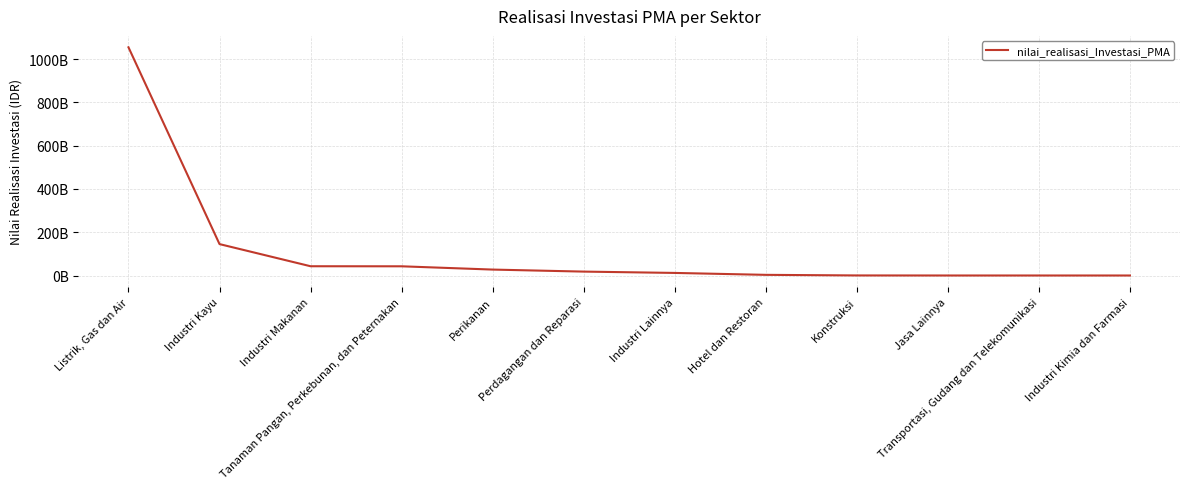

Rank the categories by value from highest to lowest.

Listrik, Gas dan Air, Industri Kayu, Industri Makanan, Tanaman Pangan, Perkebunan, dan Peternakan, Perikanan, Perdagangan dan Reparasi, Industri Lainnya, Hotel dan Restoran, Konstruksi, Jasa Lainnya, Transportasi, Gudang dan Telekomunikasi, Industri Kimia dan Farmasi